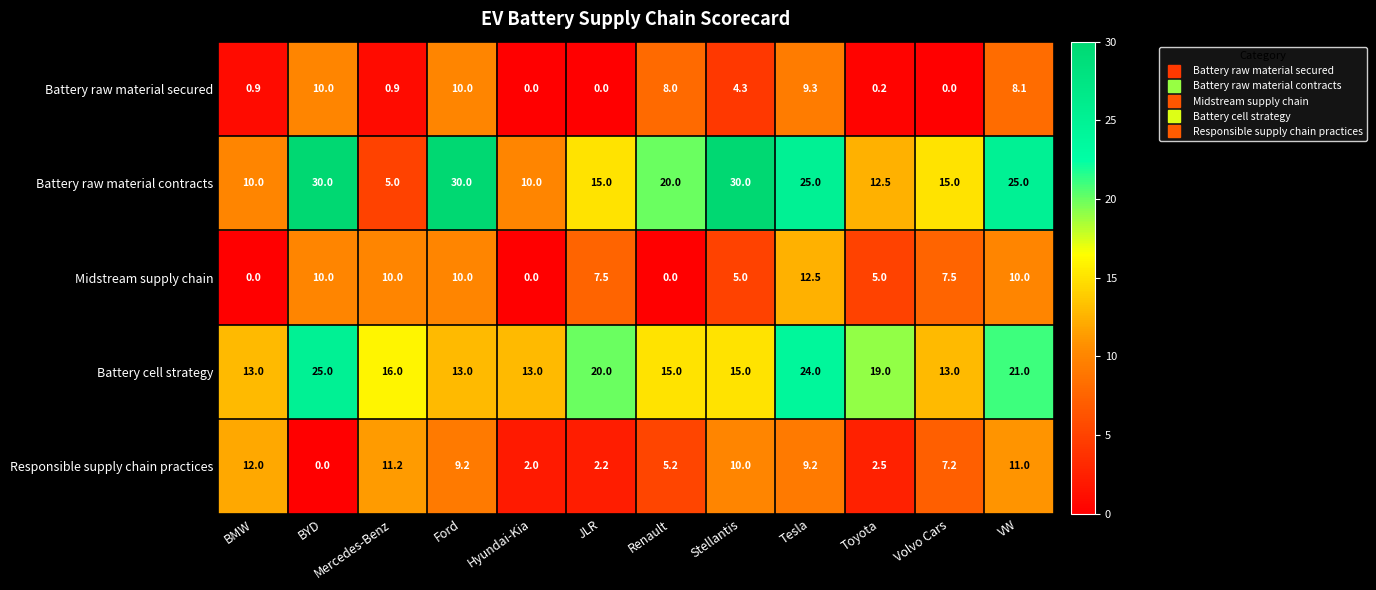

What is the difference between the Battery raw material contracts values at Stellantis and Mercedes-Benz?

25.0